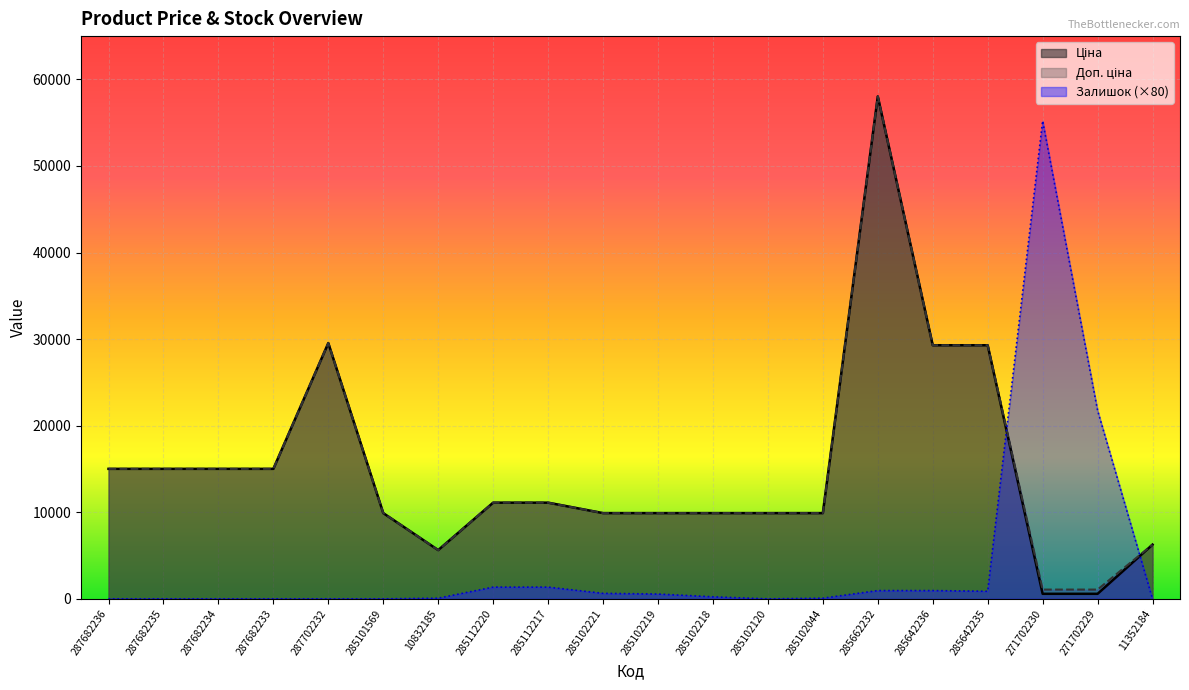

What is the difference between the highest and lowest values at 285642236?

28334.9